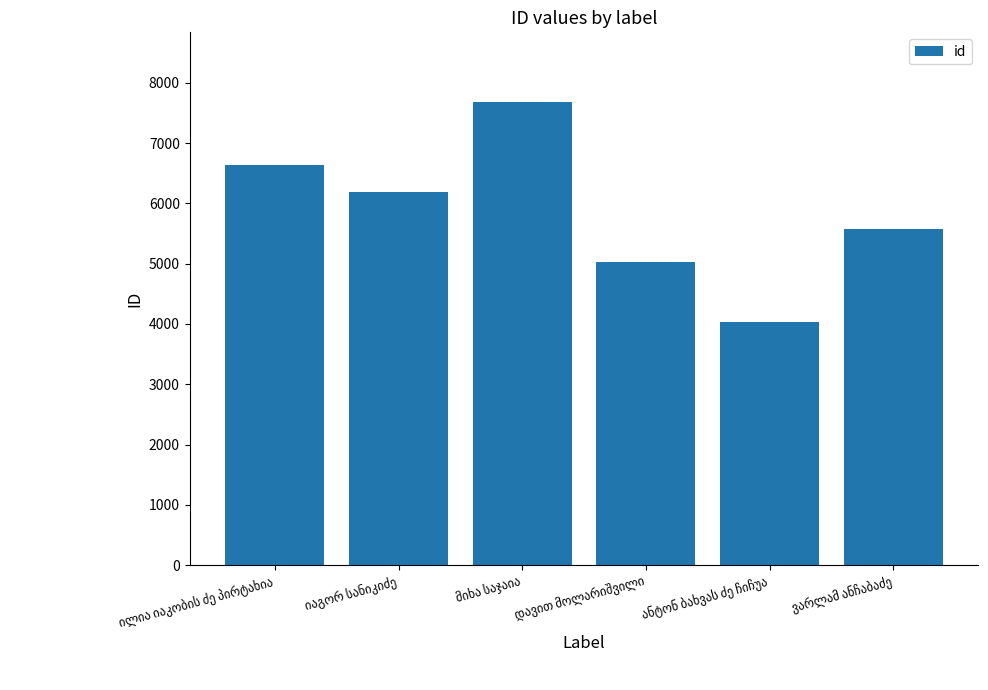

What is the minimum value shown in the chart?

4035